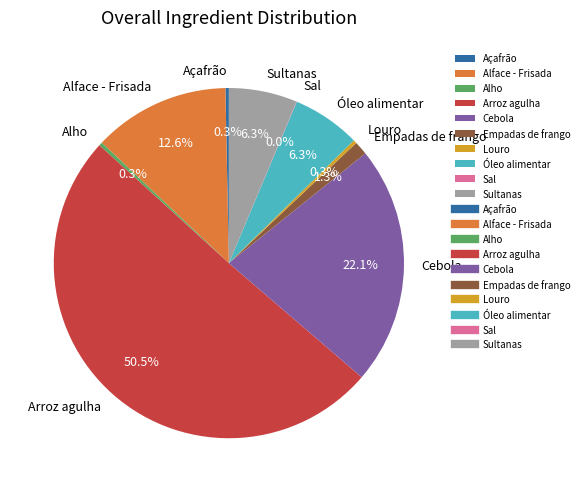

What percentage do Alho and Louro together represent?

0.6%